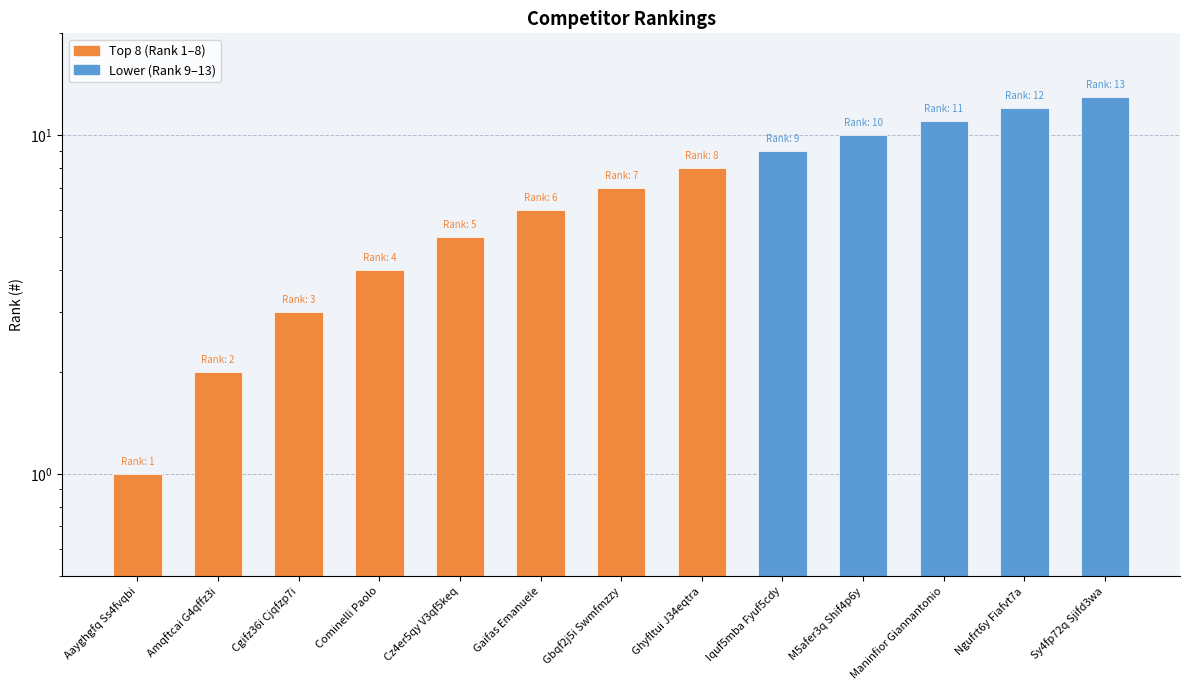

Is it true that the value at Cz4er5qy V3qf5keq is 5?

True